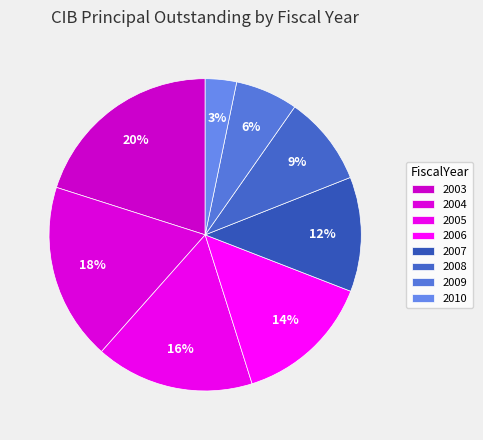

Between 2004 and 2003, which is larger?

2003